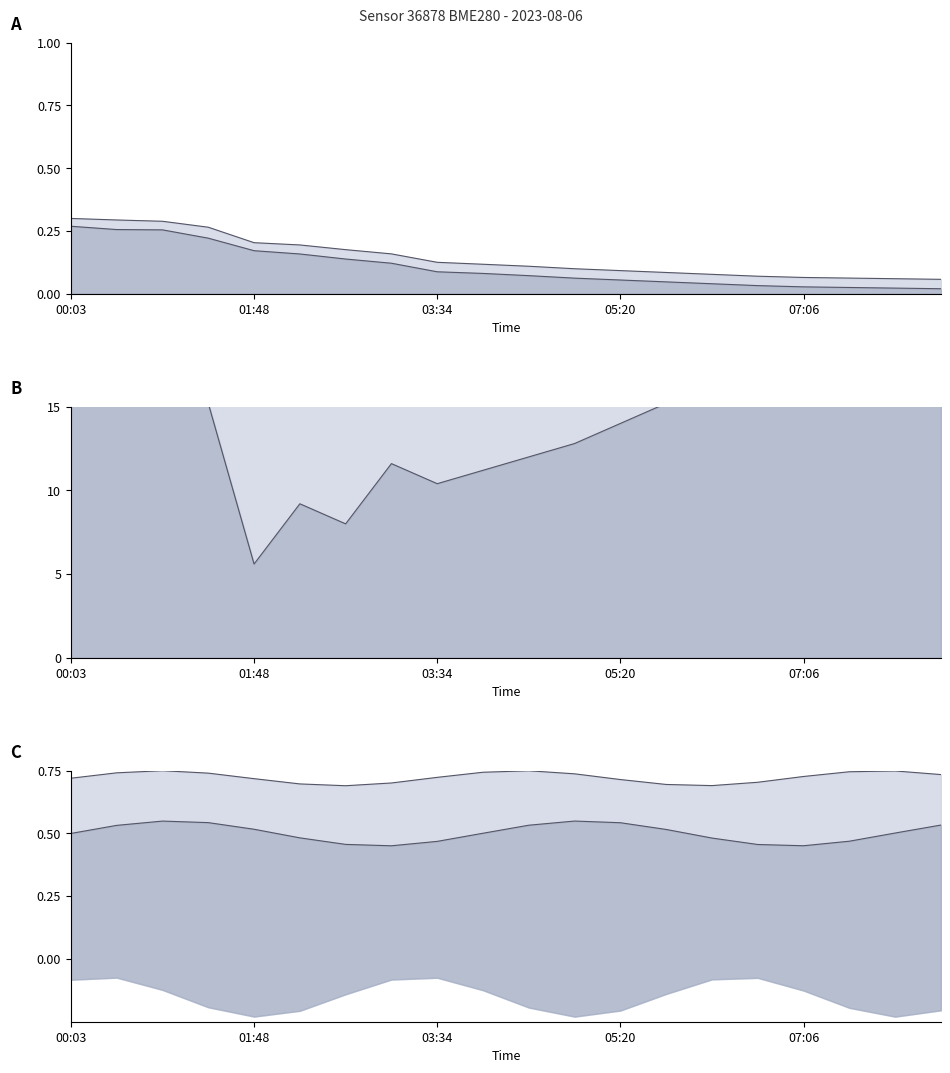

Does the chart have visible grid lines?

No